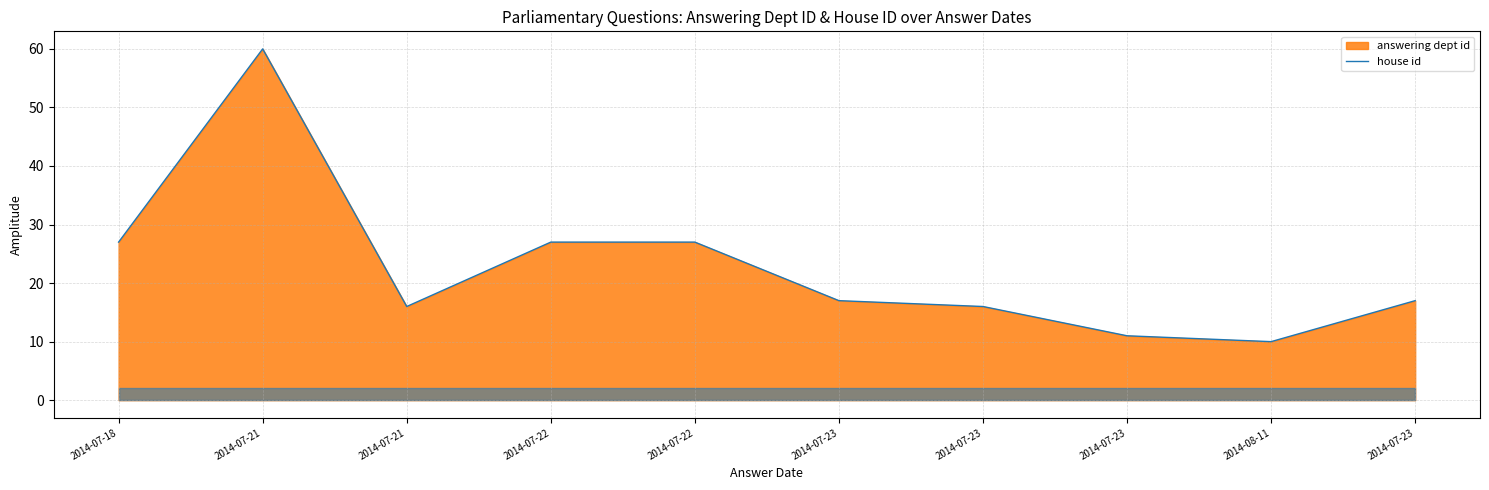

What is the label of the 2nd point from the left?

2014-07-21